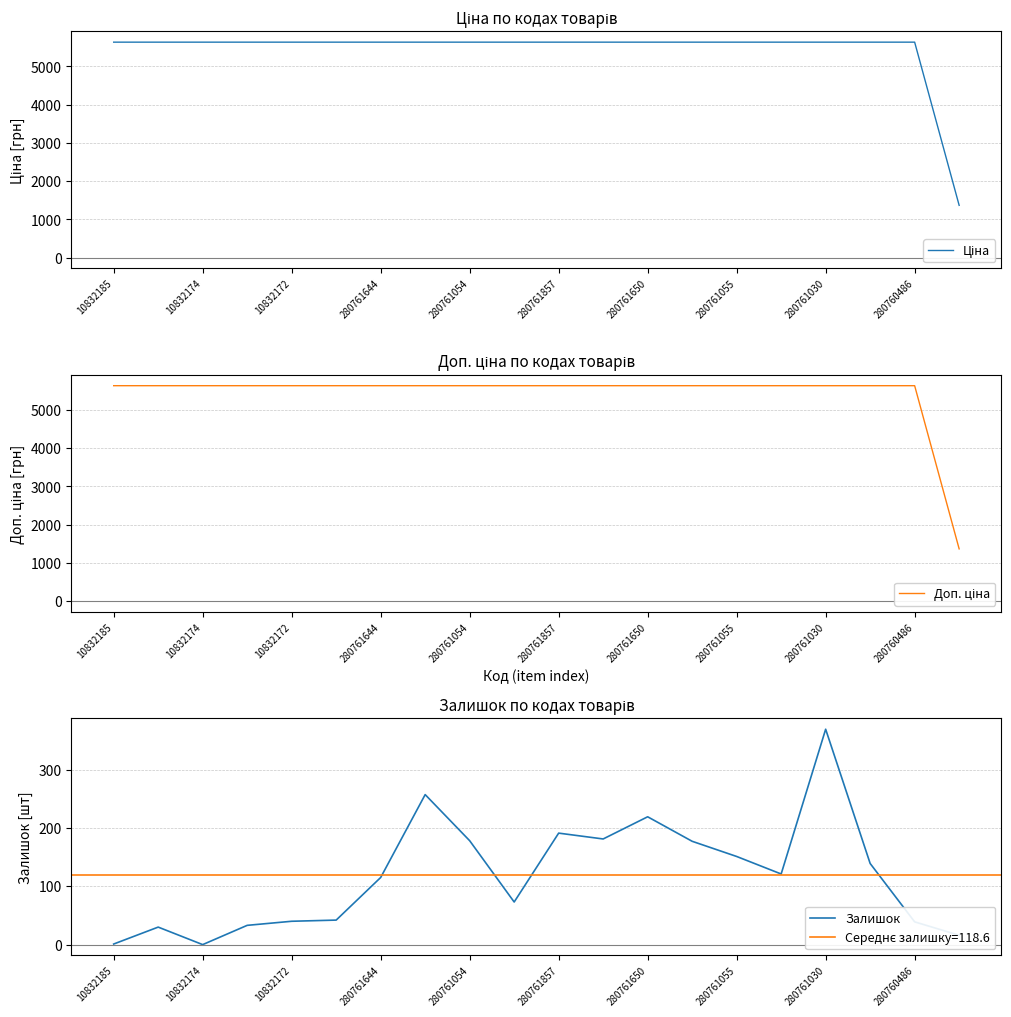

True or false: Залишок has a value of 151 at 280761055.

True